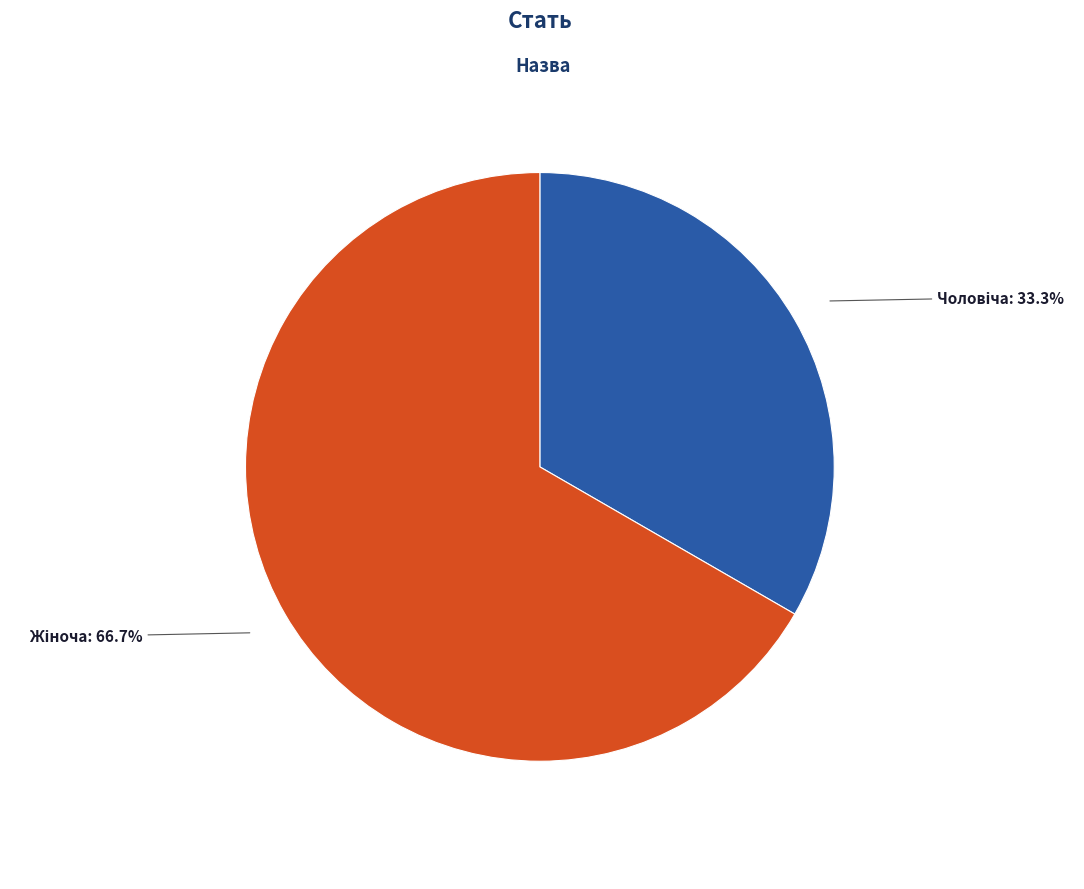

Is there any slice that represents more than half of the pie?

Yes